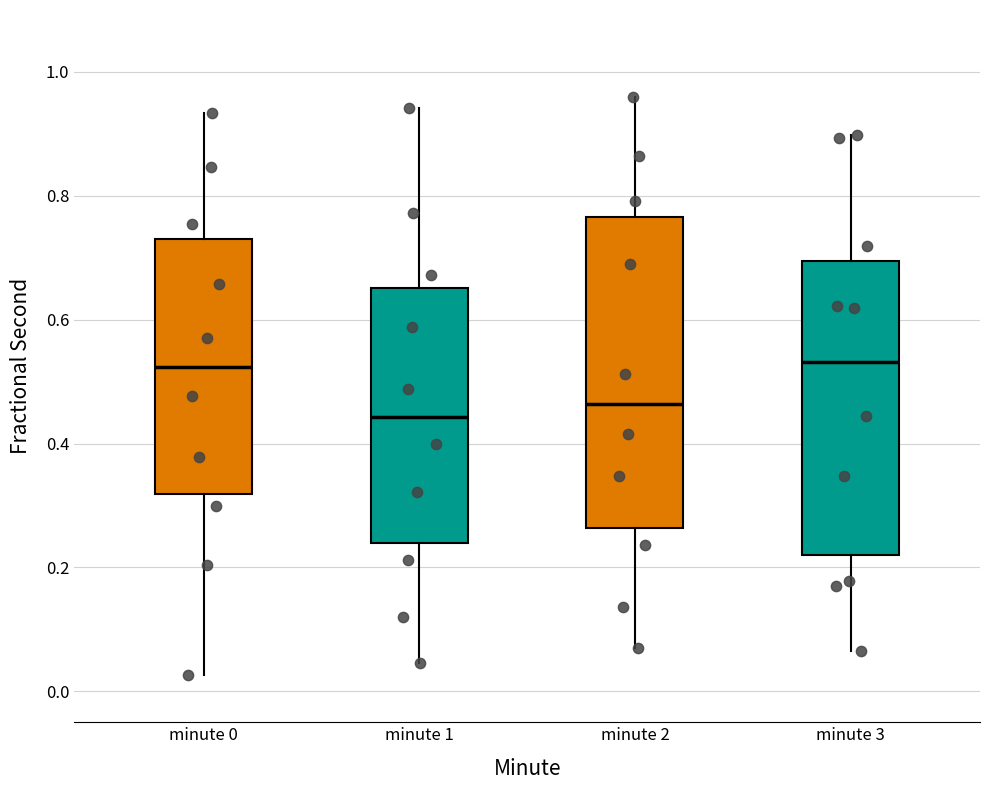

Reading left to right, transcribe this box plot: for each box, give where its median line is, the range the box spans, and where its two whiskers end, as read against the y-axis. The values are not printed on the chart, so give them approximately, as read against the axis.

minute 0: median 0.52, box 0.32 to 0.72, whiskers 0.02 to 0.94
minute 1: median 0.44, box 0.24 to 0.66, whiskers 0.04 to 0.94
minute 2: median 0.46, box 0.26 to 0.76, whiskers 0.06 to 0.96
minute 3: median 0.54, box 0.22 to 0.70, whiskers 0.06 to 0.90